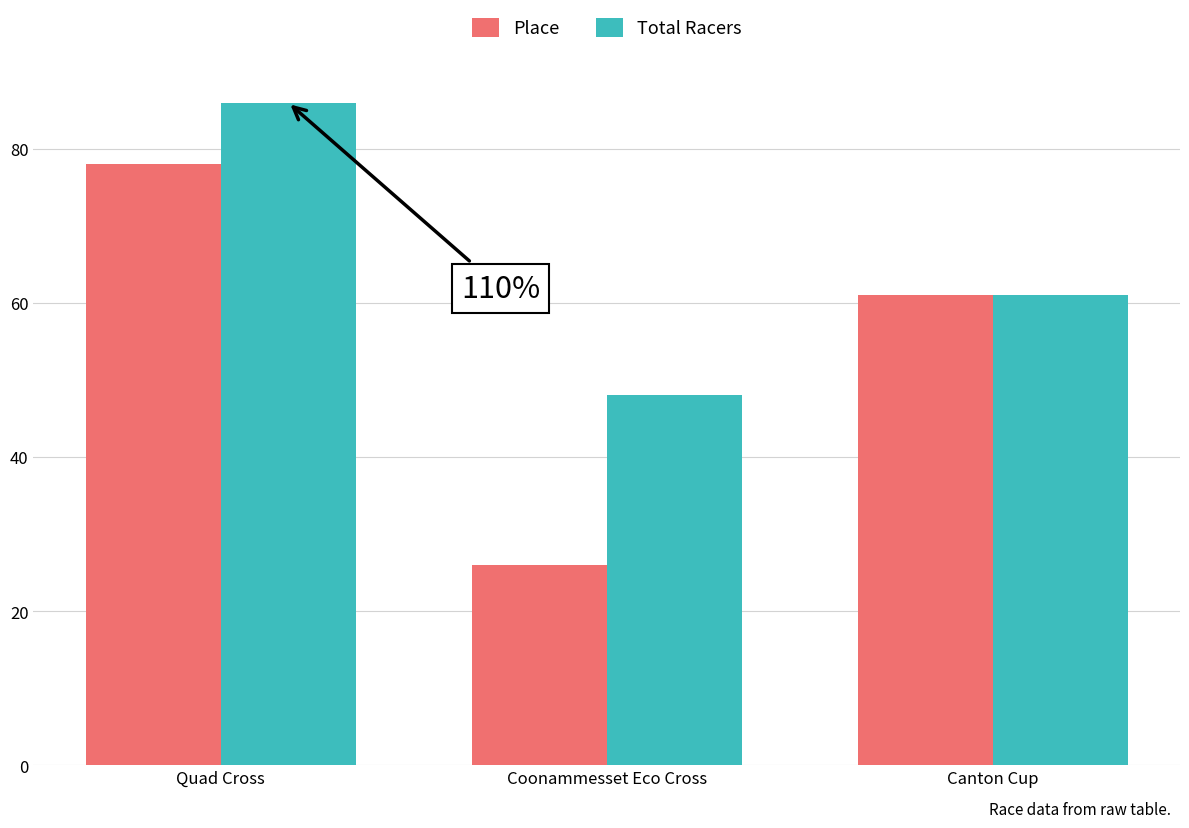

What is the total value across all series at Quad Cross?

164